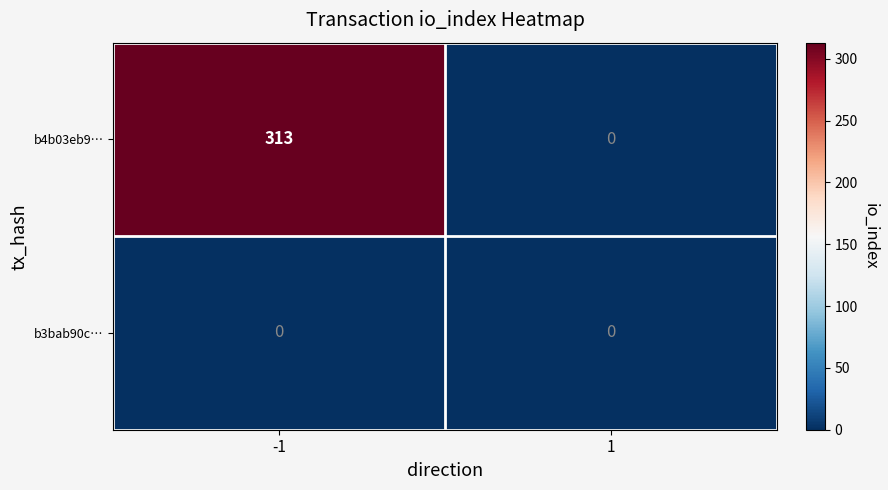

Which series has the largest total across all categories?

b4b03eb9…